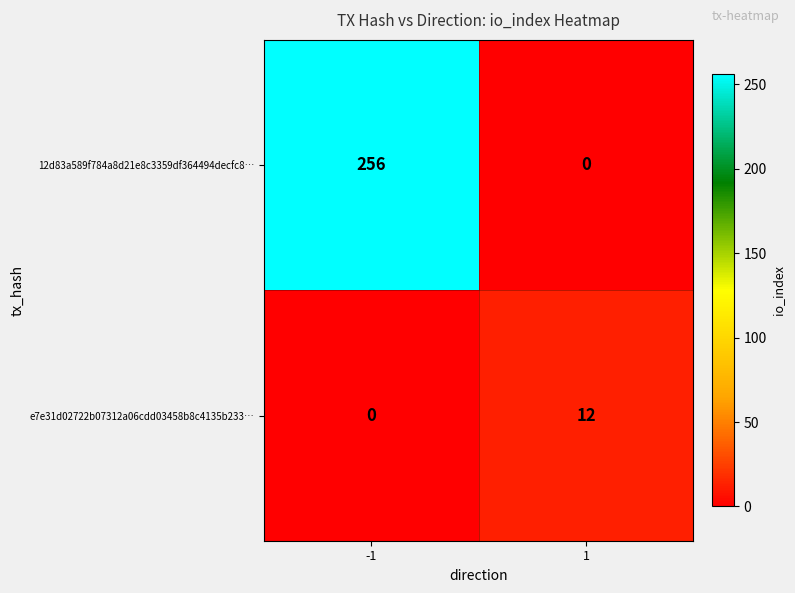

At which category is the sum across all series the highest?

-1